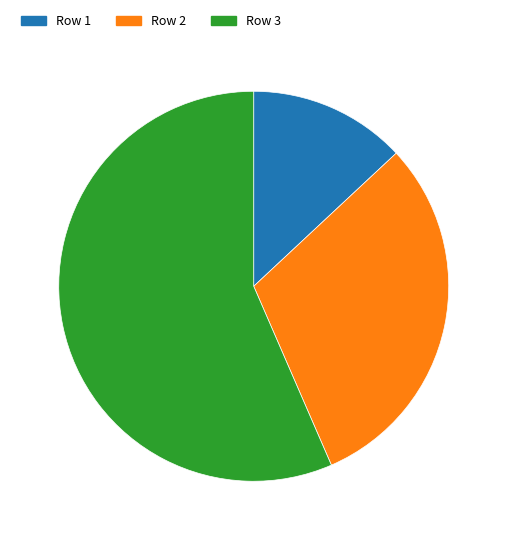

Which has a higher value, Row 3 or Row 2?

Row 3